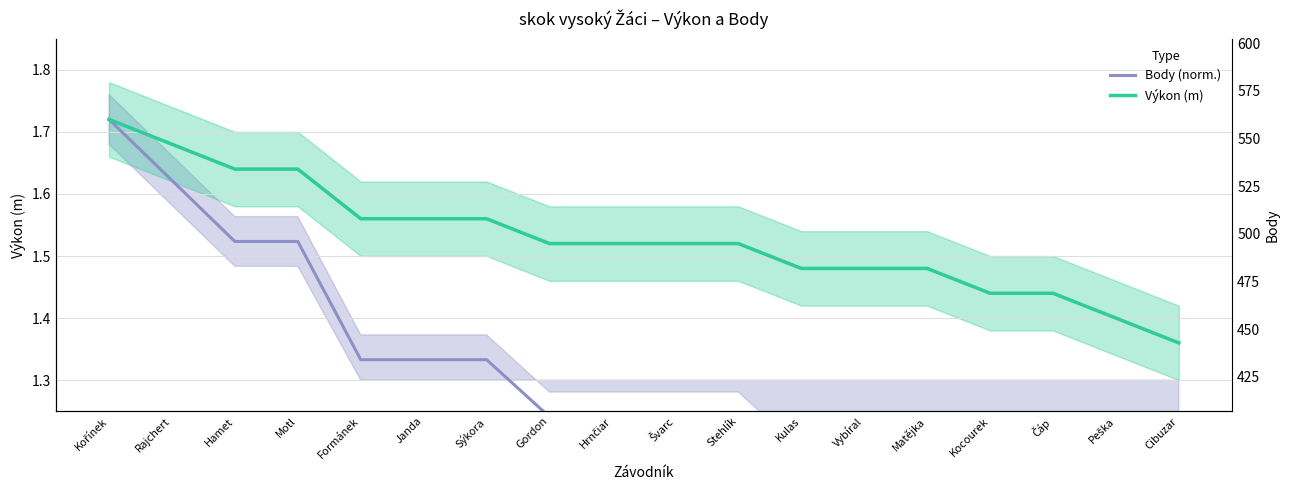

Read the Výkon (m) value at Vybíral.

1.5